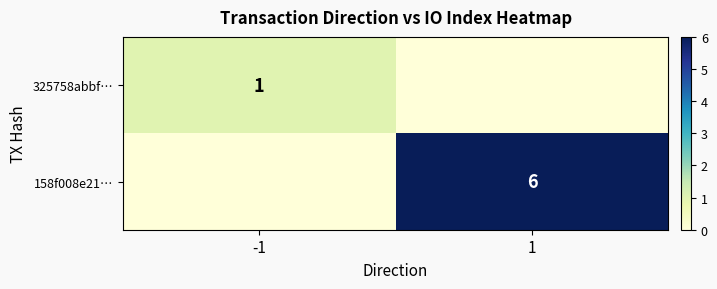

List the series in order of their peak value, highest first.

158f008e21…, 325758abbf…